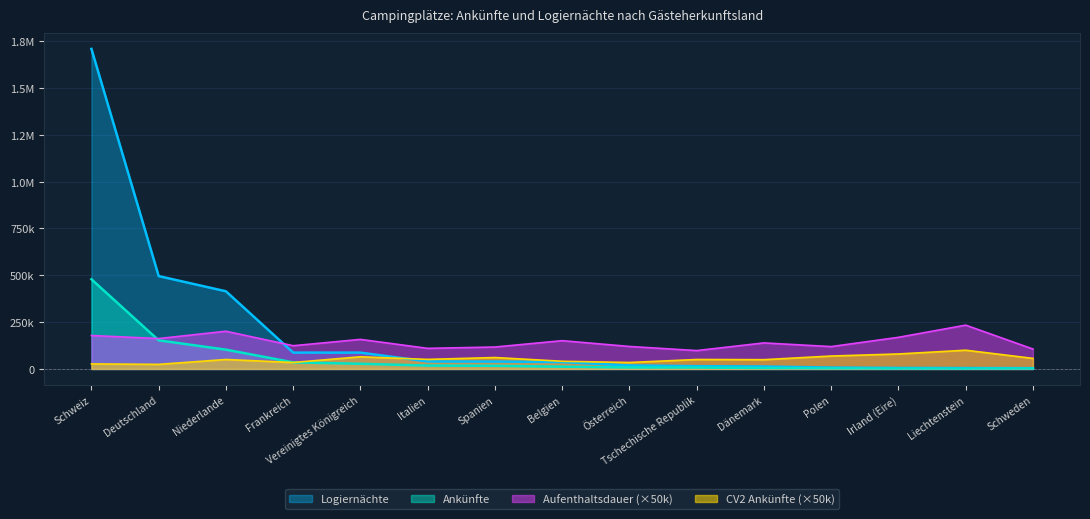

Which series ends up on top after the final intersection of CV2 Ankünfte and Ankünfte?

CV2 Ankünfte